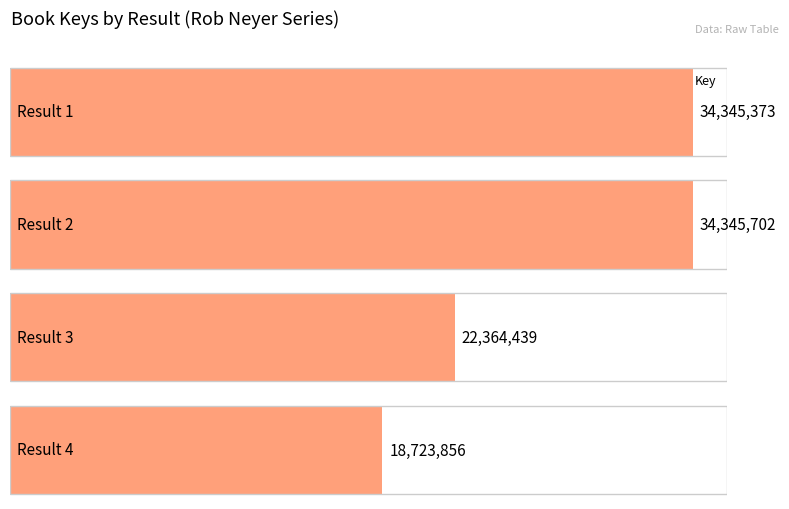

What is the sum of all values?

109779370